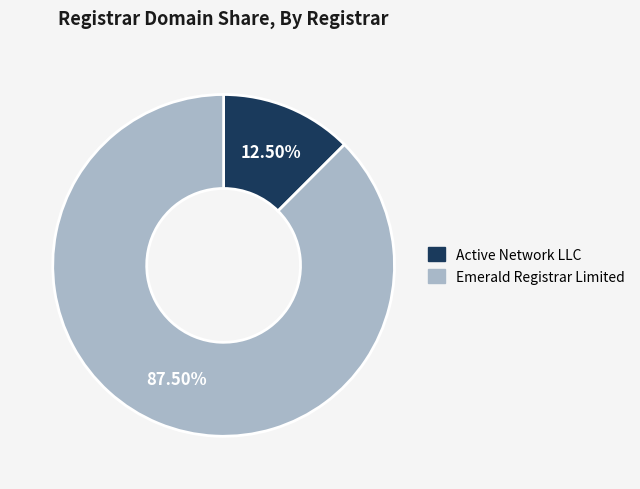

What is the smallest slice in the pie chart?

Active Network LLC